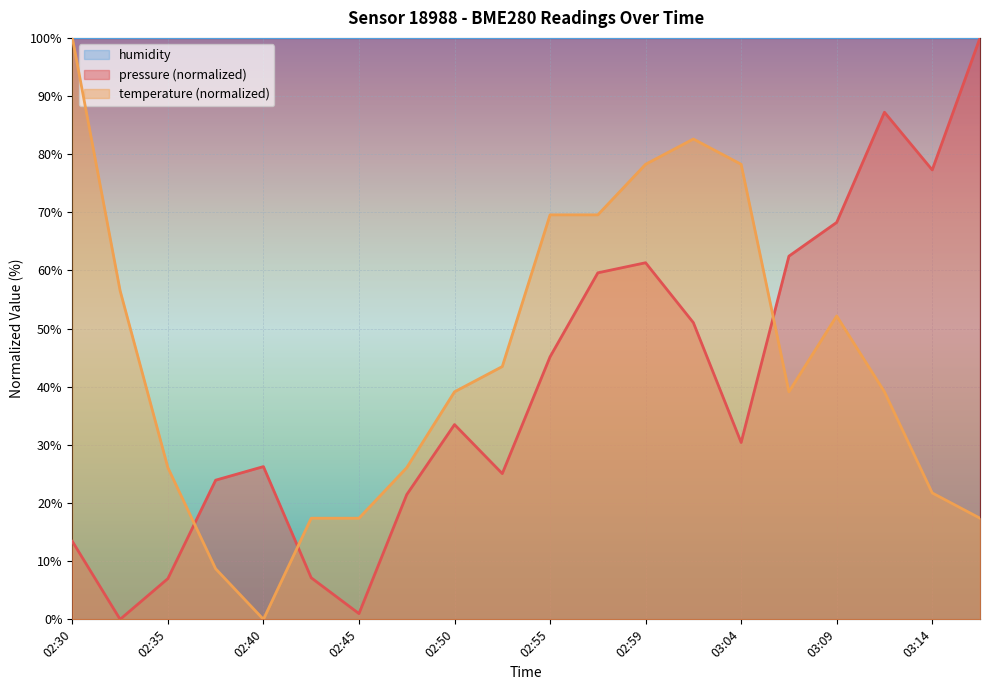

Which series has the largest total across all categories?

humidity